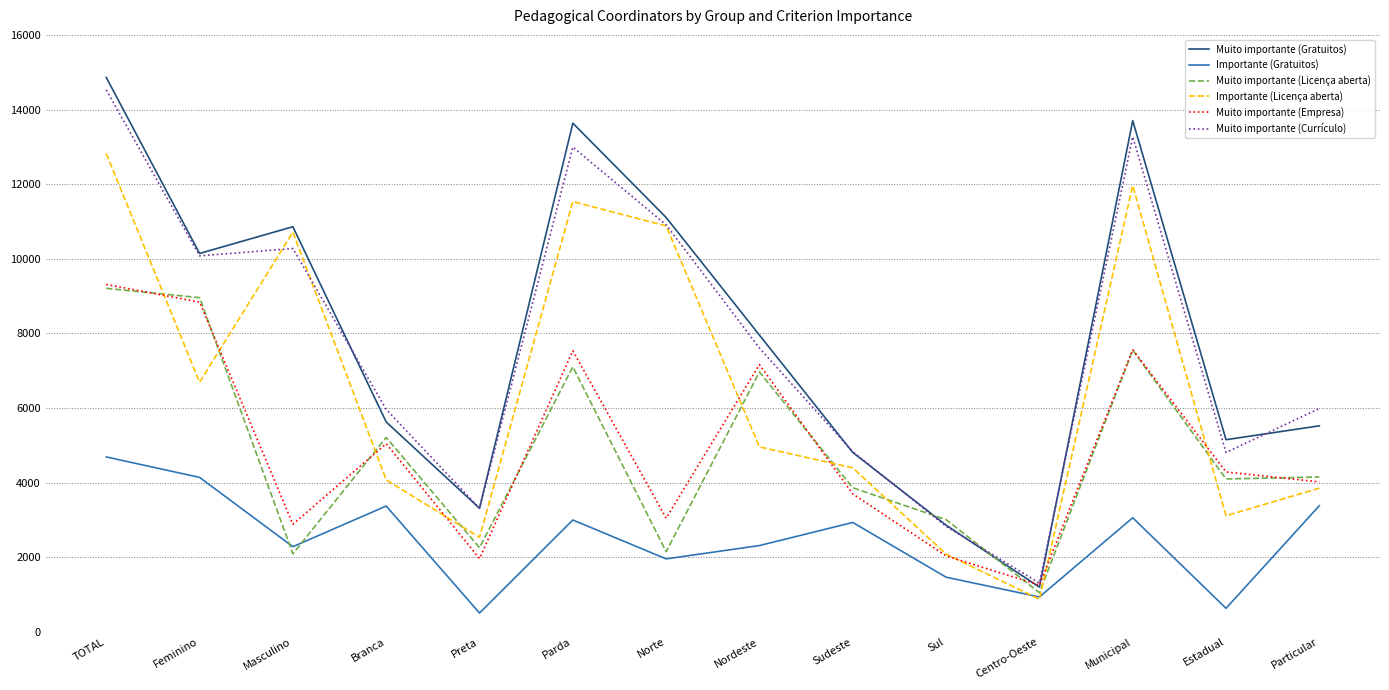

At which category is the sum across all series the highest?

TOTAL